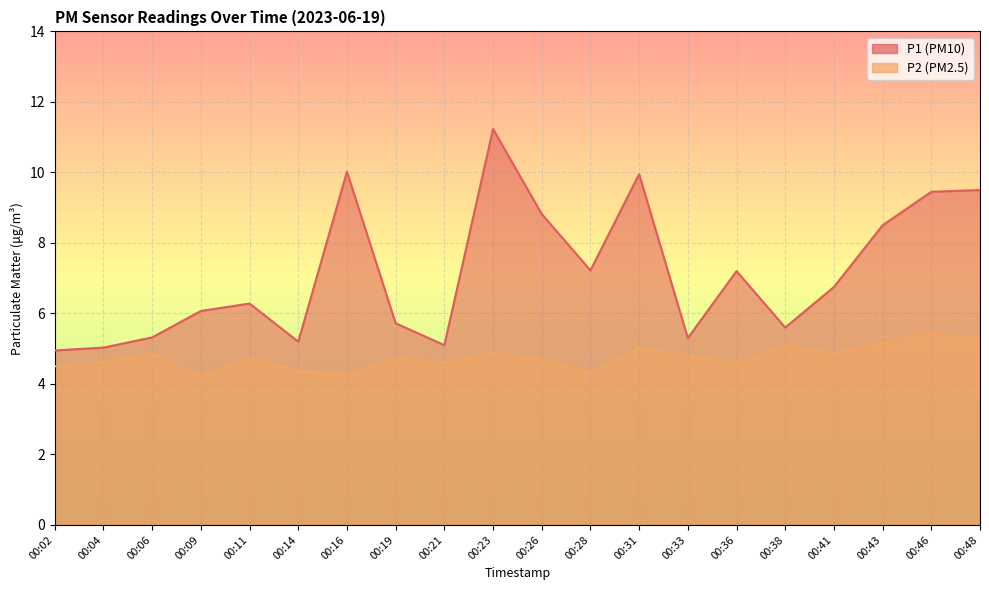

True or false: P1 has a value of 6.1 at 00:09.

True